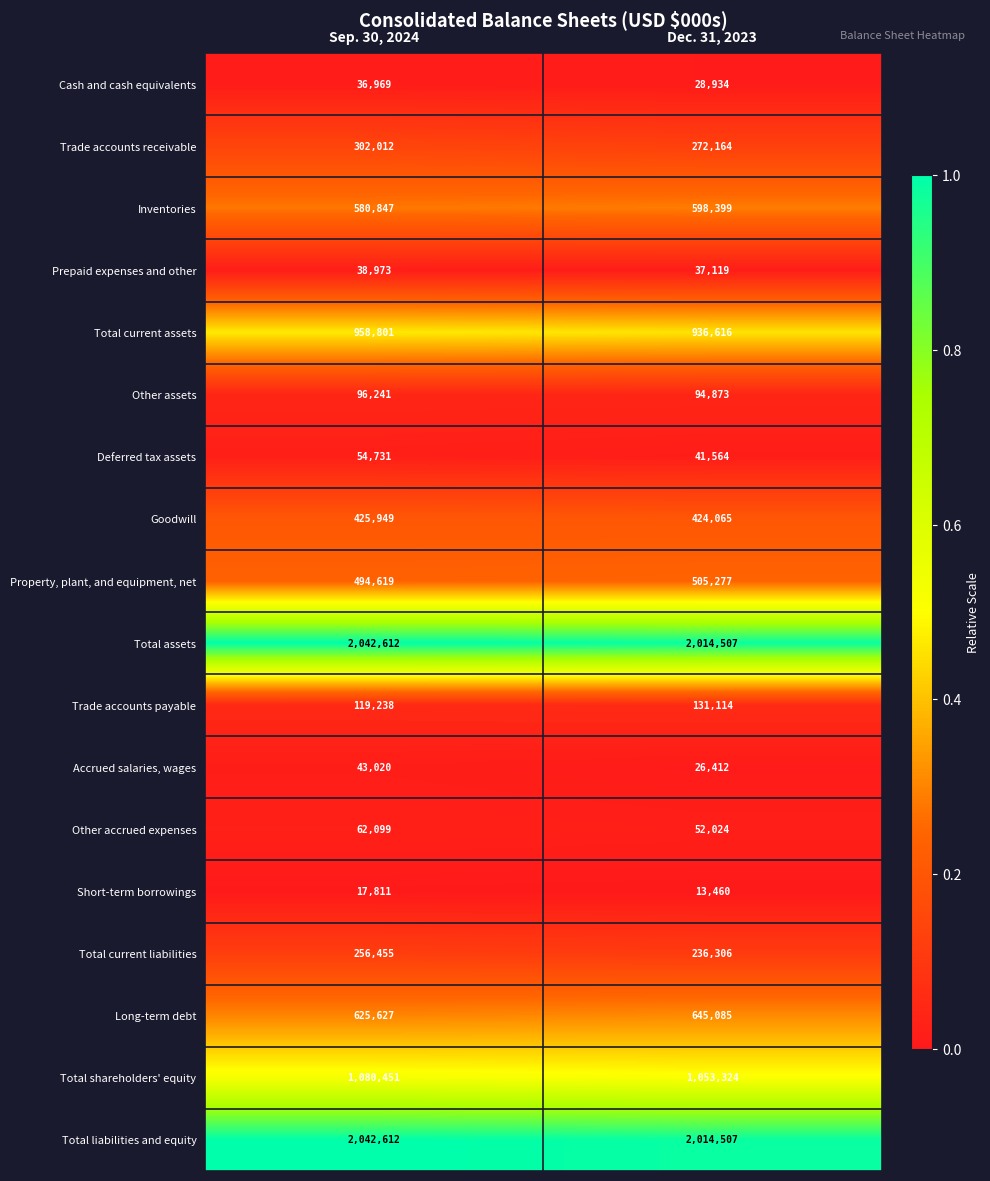

What is the difference between the Long-term debt values at Dec. 31, 2023 and Sep. 30, 2024?

19458